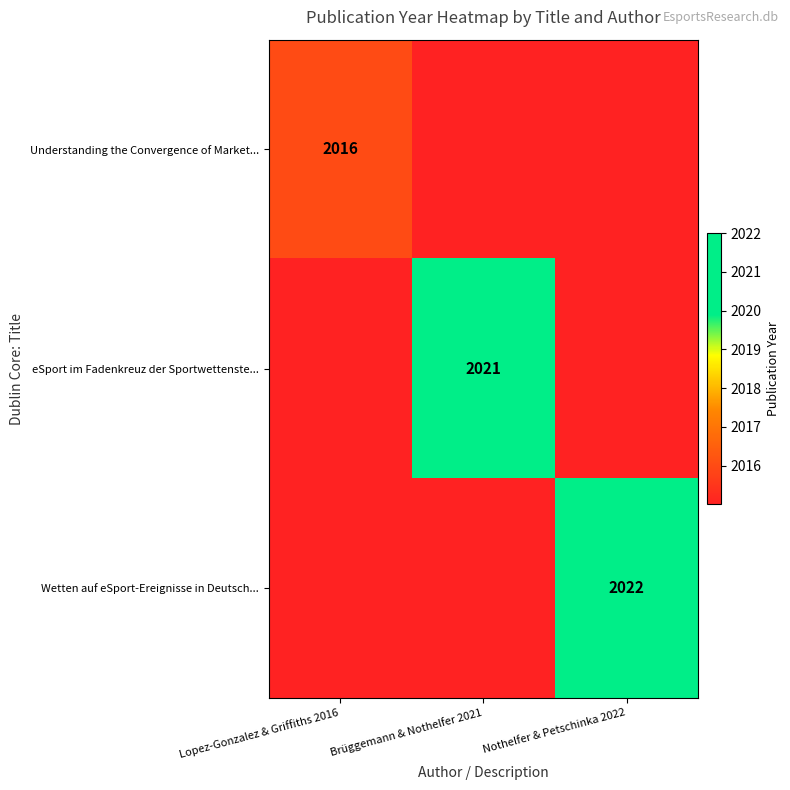

The eSport im Fadenkreuz der Sportwettenste... series shows 2021 at Brüggemann & Nothelfer 2021. True or false?

True